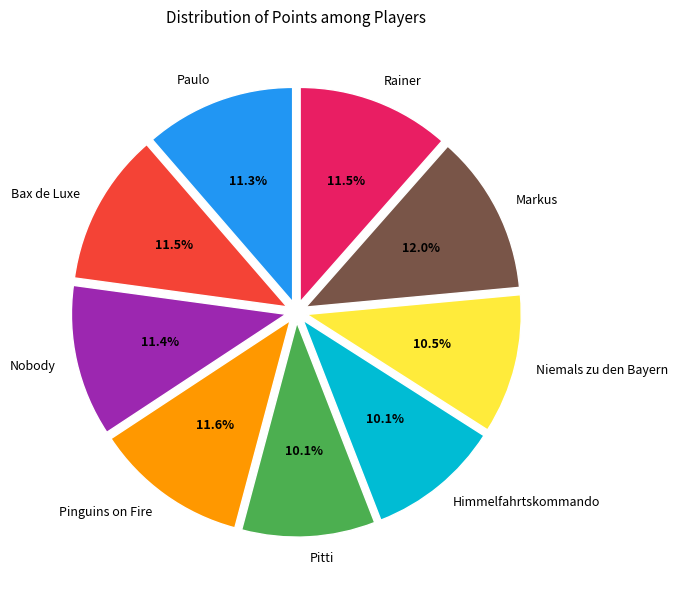

Which has a higher value, Markus or Nobody?

Markus